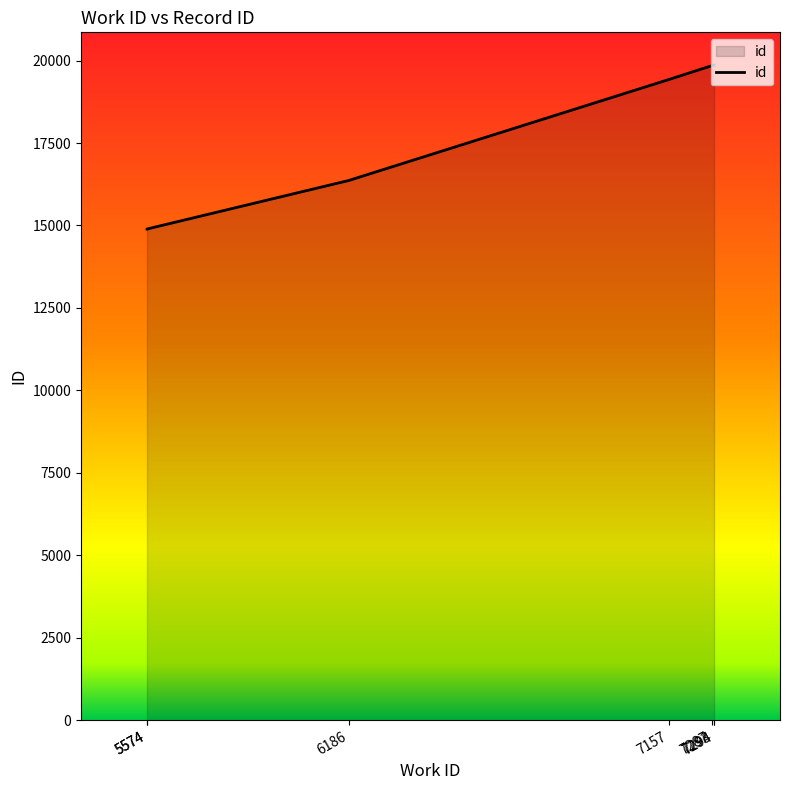

Reading right to left, transcribe all the data shown in this chart.

19863	19862	19845	19426	16364	14892	14891